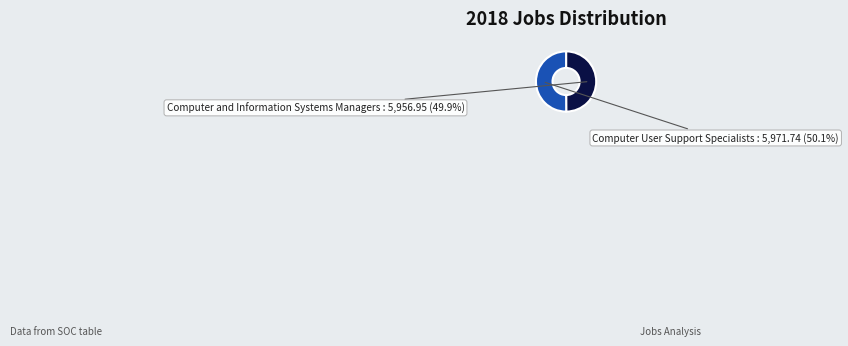

Count the number of slices in the pie.

2